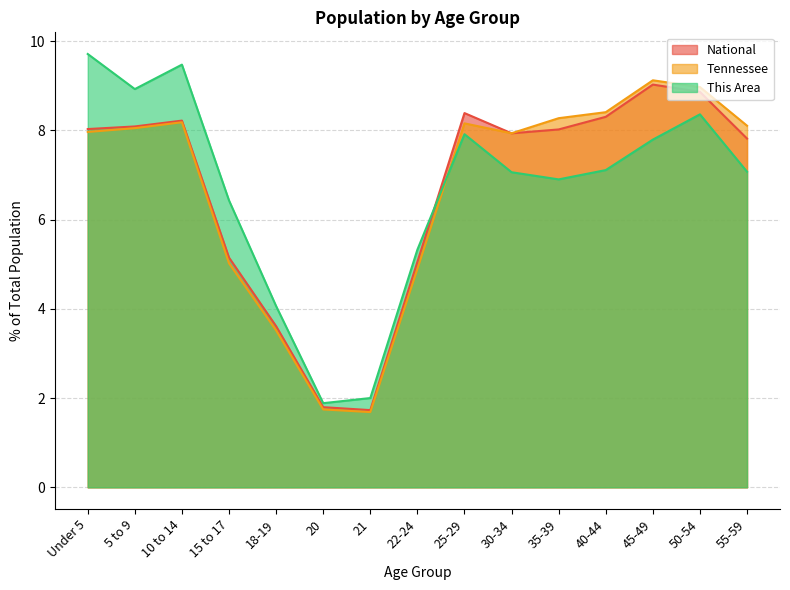

Which has a higher value, 25-29 or 40-44?

25-29